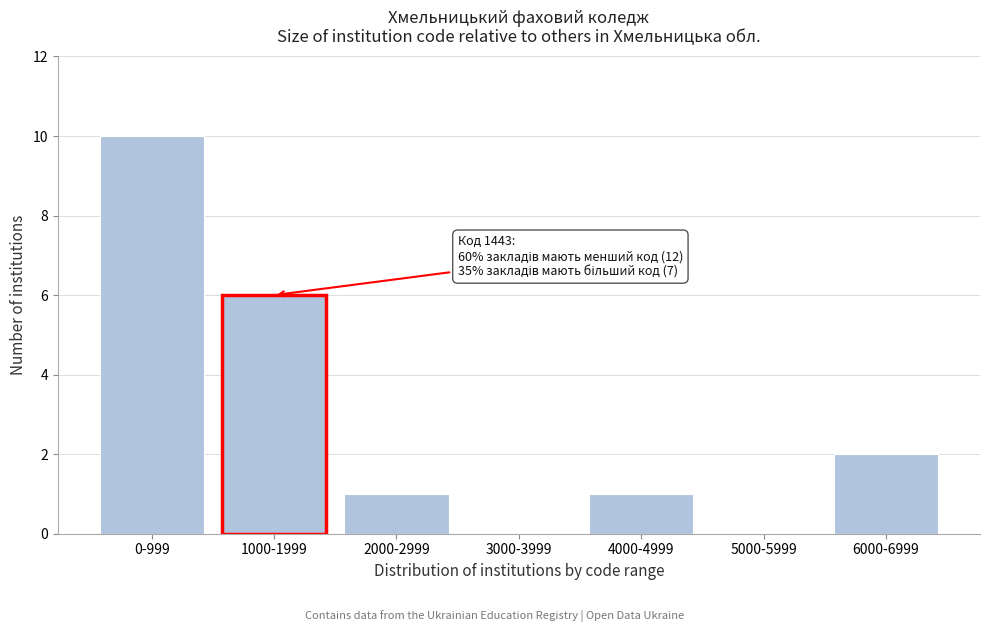

Reading right to left, what are all the values shown in this chart?

6000-6999=2	5000-5999=0	4000-4999=1	3000-3999=0	2000-2999=1	1000-1999=6	0-999=10